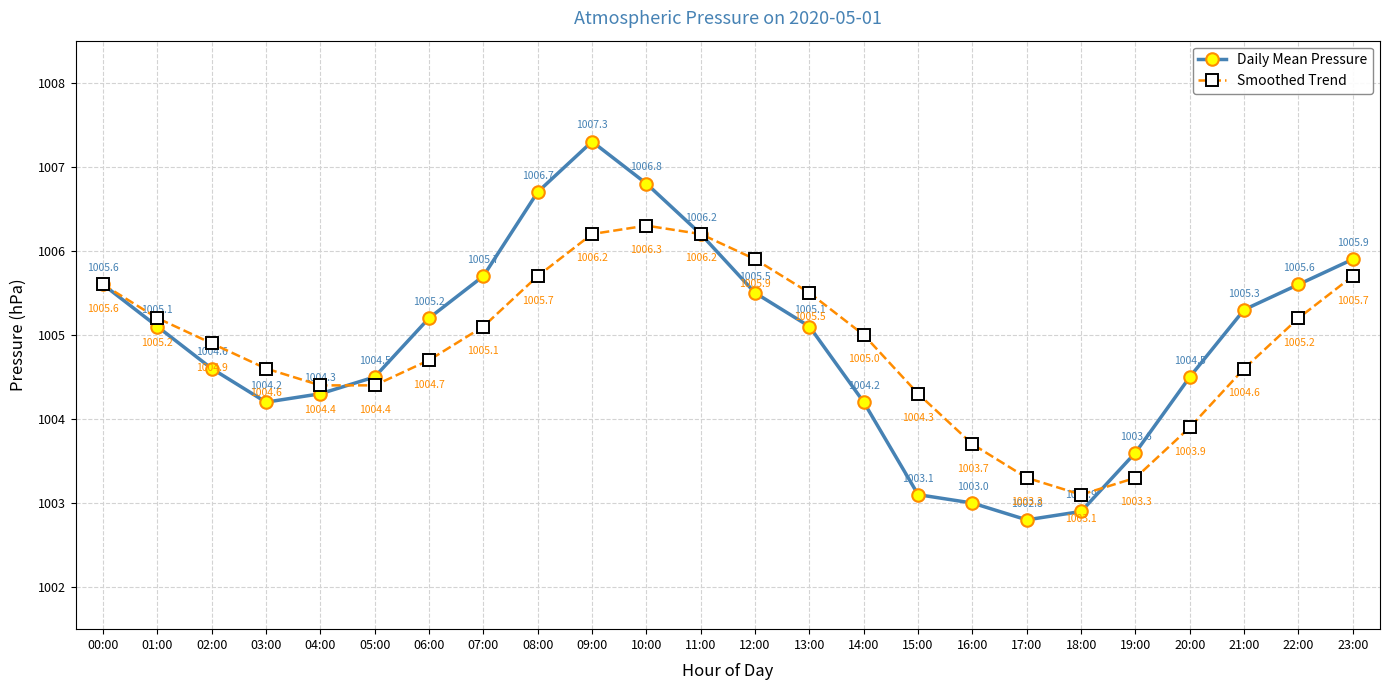

At which category does Daily Mean Pressure reach its first local peak?

09:00